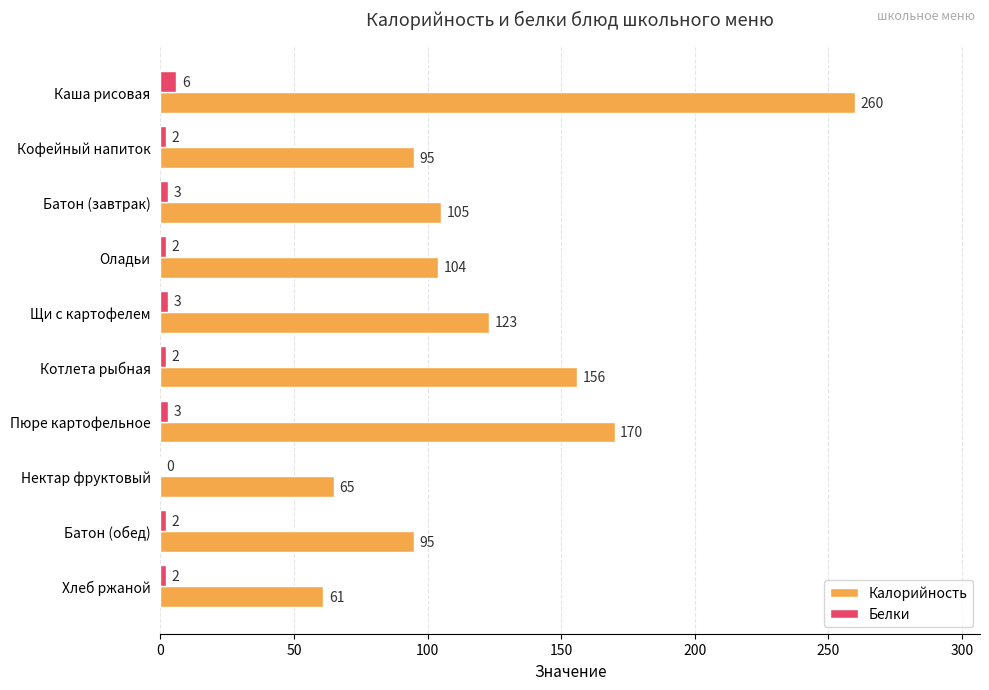

At which category is the sum across all series the highest?

Каша рисовая